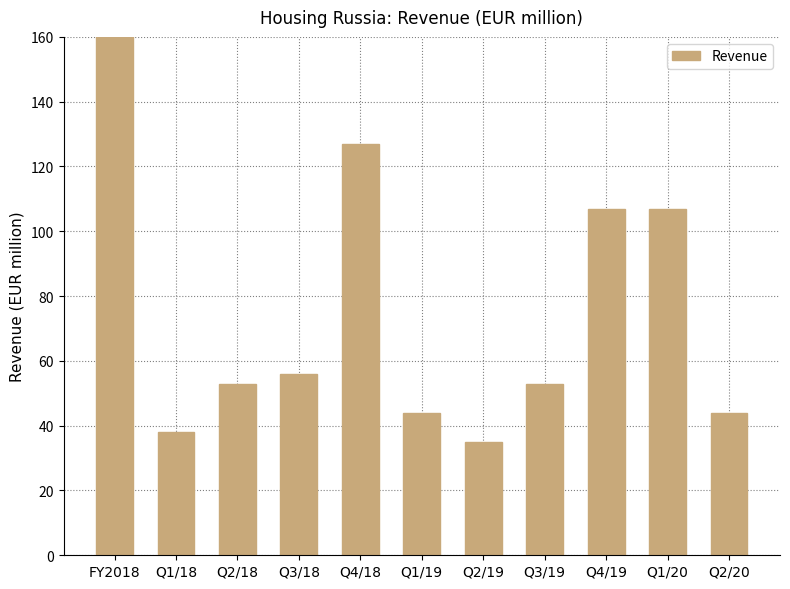

Approximately how many times larger is the value at Q1/19 compared to Q3/19?

0.8